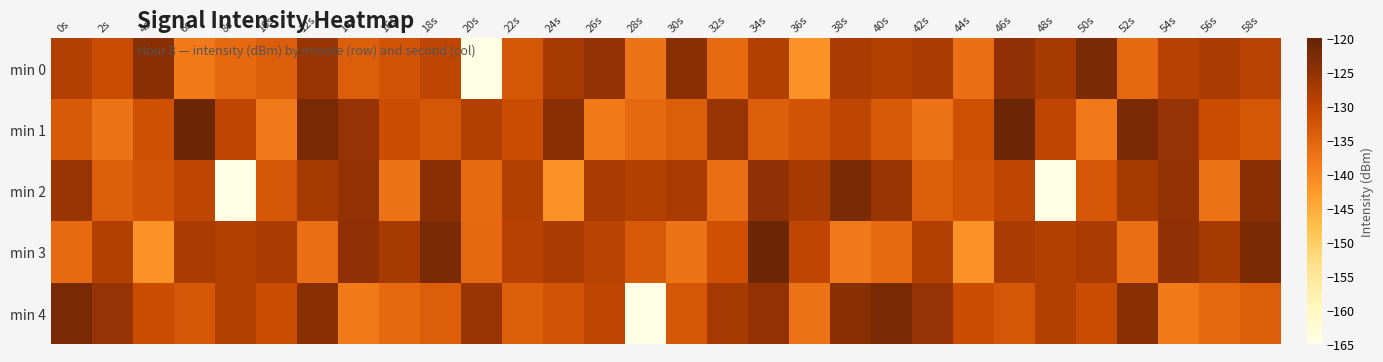

Between 26s and 32s, which series saw the biggest shift?

min 1